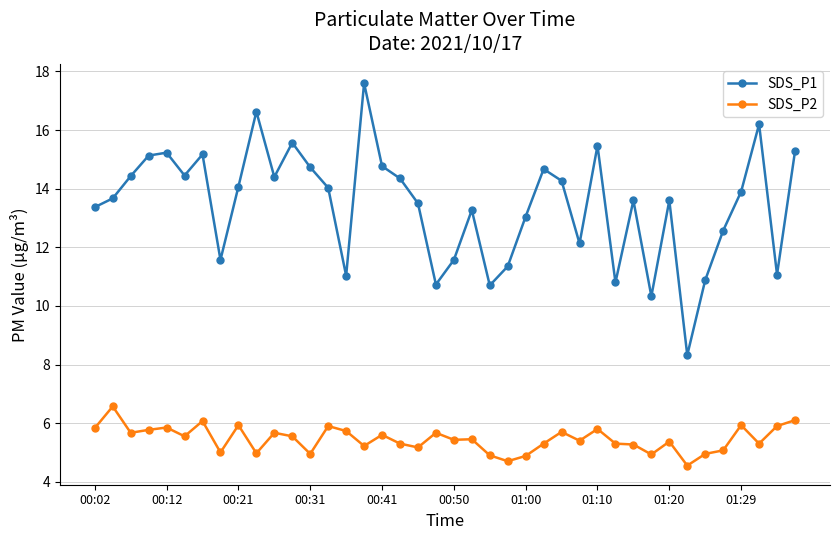

What is the difference between the second highest and second lowest values in the SDS_P2 series?

1.4